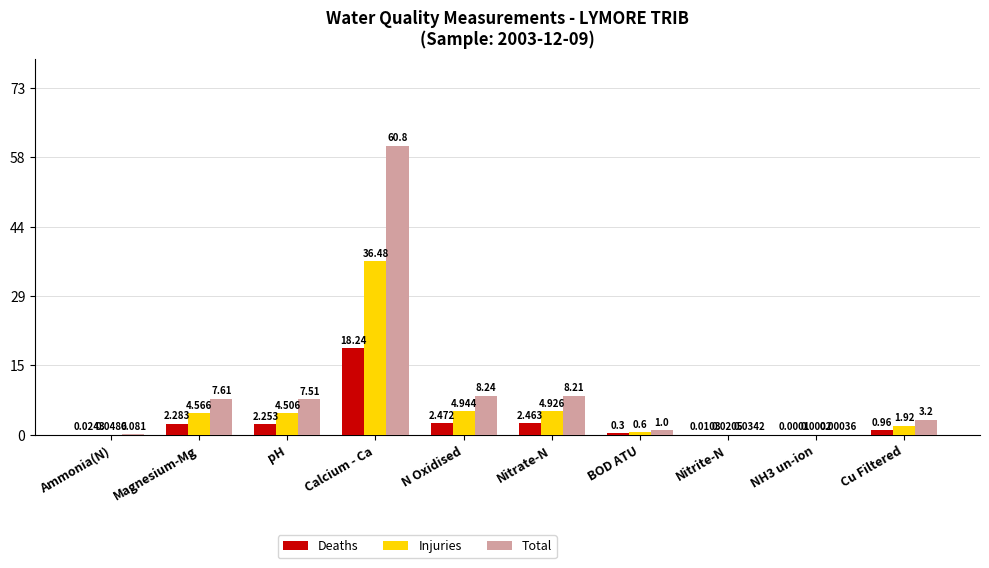

Which series has the widest spread of values?

Total